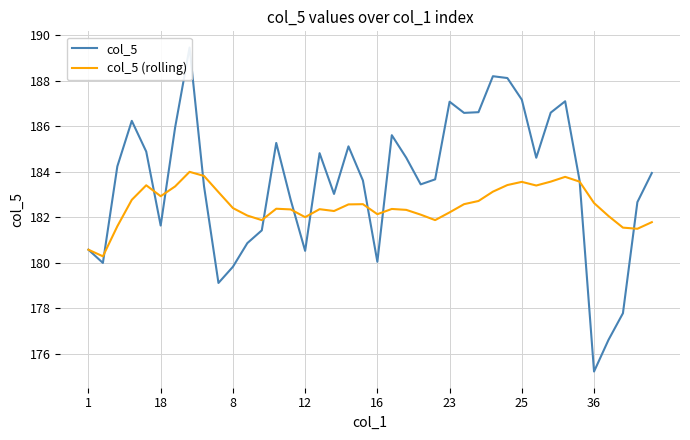

What is the difference between the maximum and minimum values in the col_5 series?

14.2